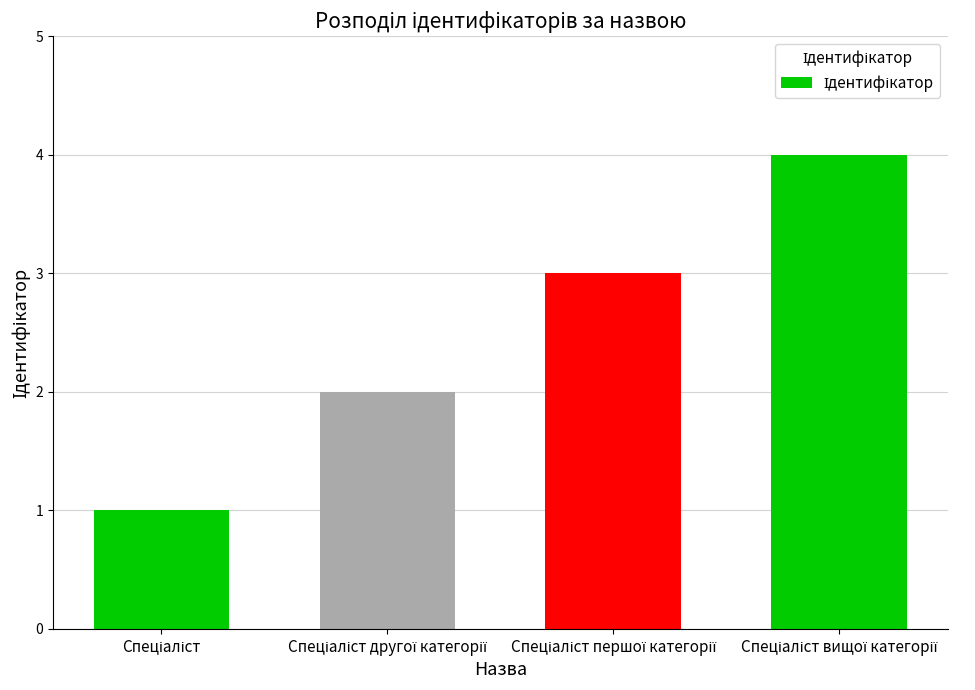

How many bars are there in total?

4